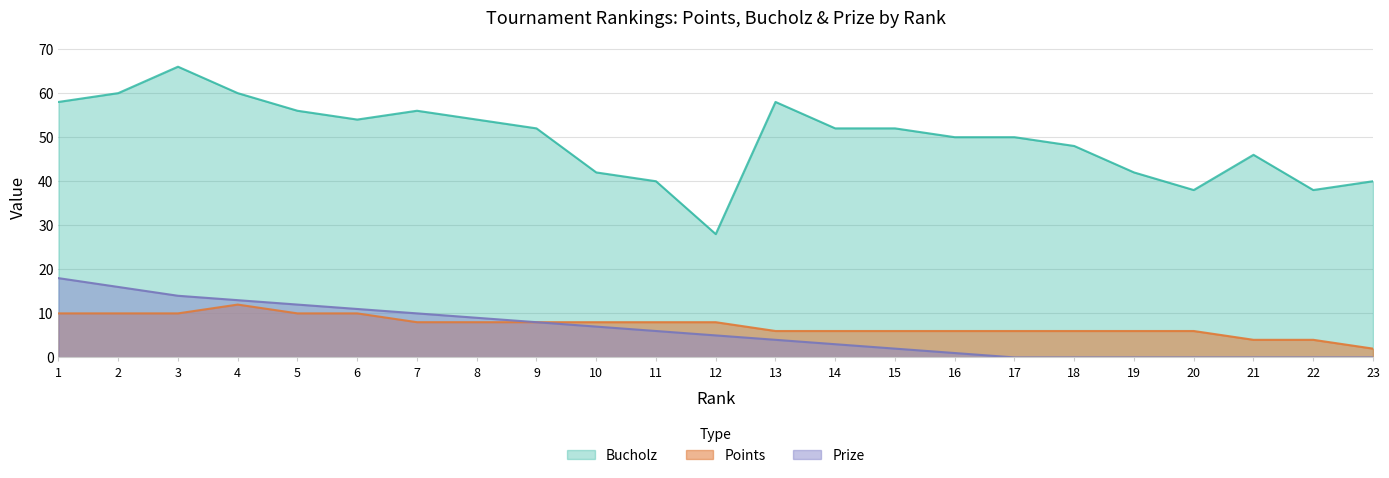

Which category has the lowest value in the Prize series?

17